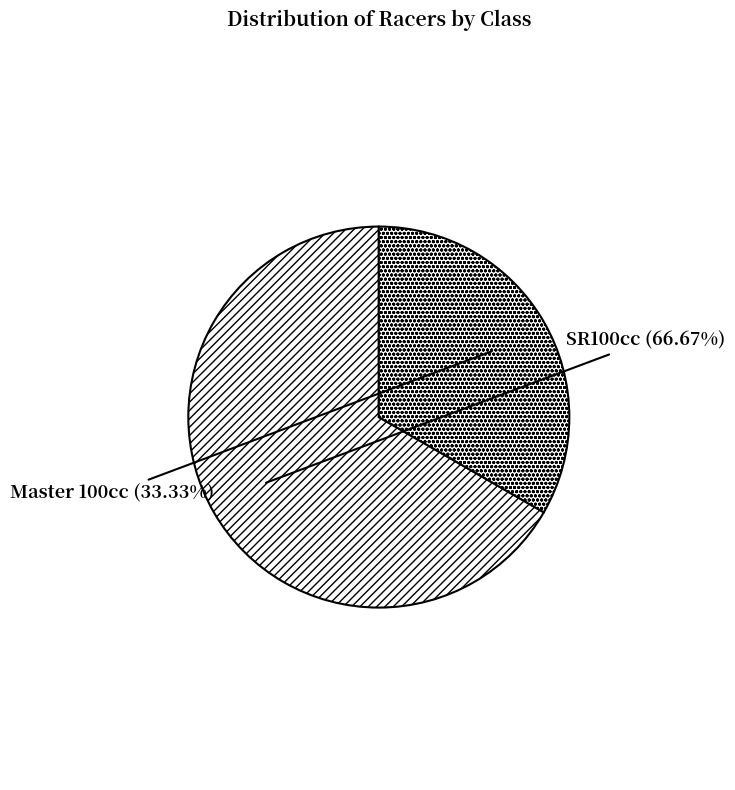

Between Master 100cc and SR100cc, which is larger?

SR100cc